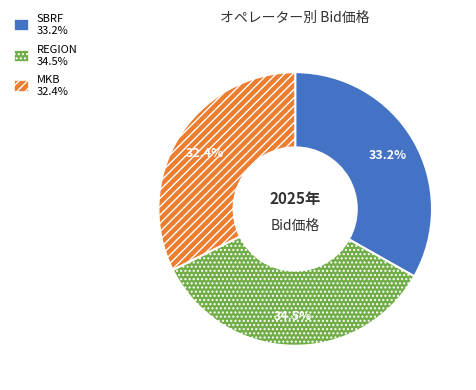

To the nearest percent, what is the difference between the largest and smallest slice percentages?

2%